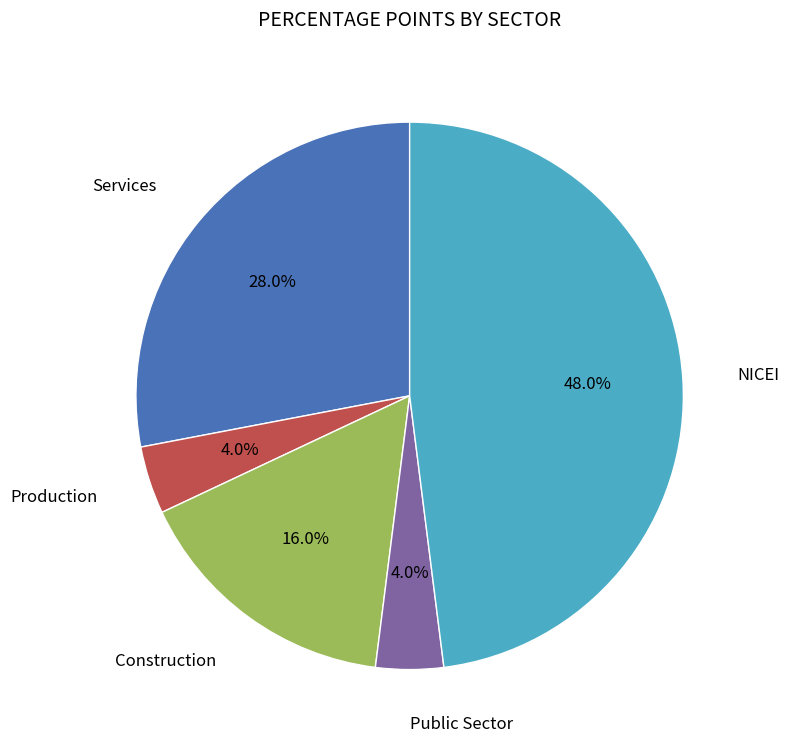

Does Services account for over 50% of the chart?

No